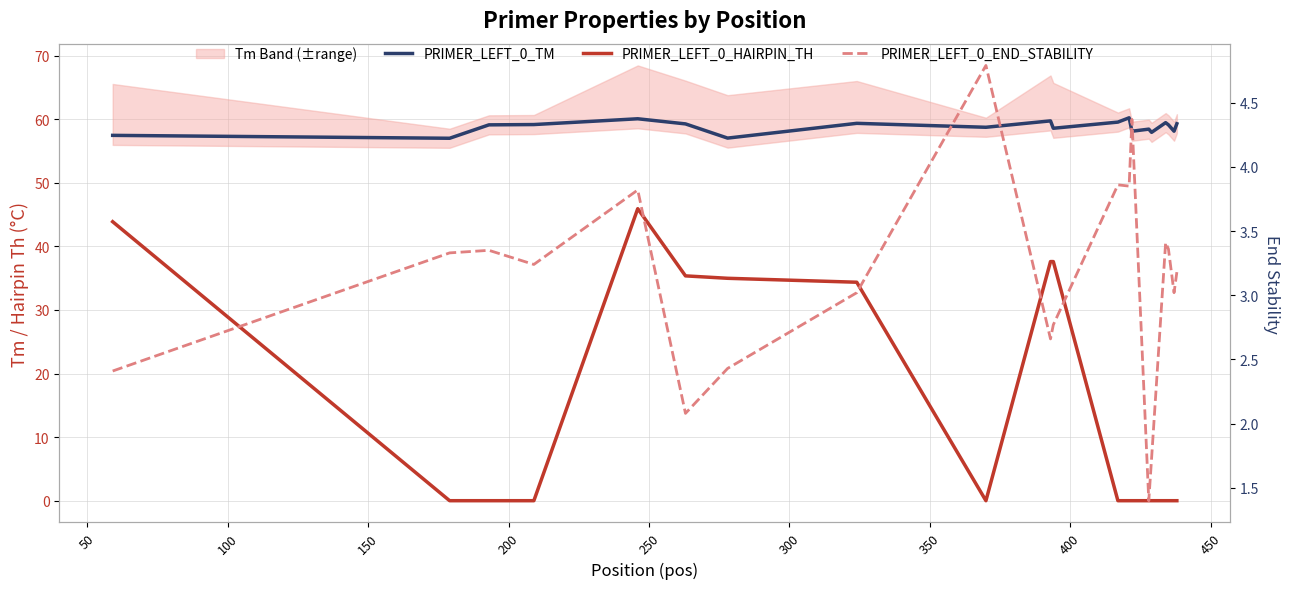

What are all the series names shown in the legend?

PRIMER_LEFT_0_TM, PRIMER_LEFT_0_HAIRPIN_TH, PRIMER_LEFT_0_END_STABILITY